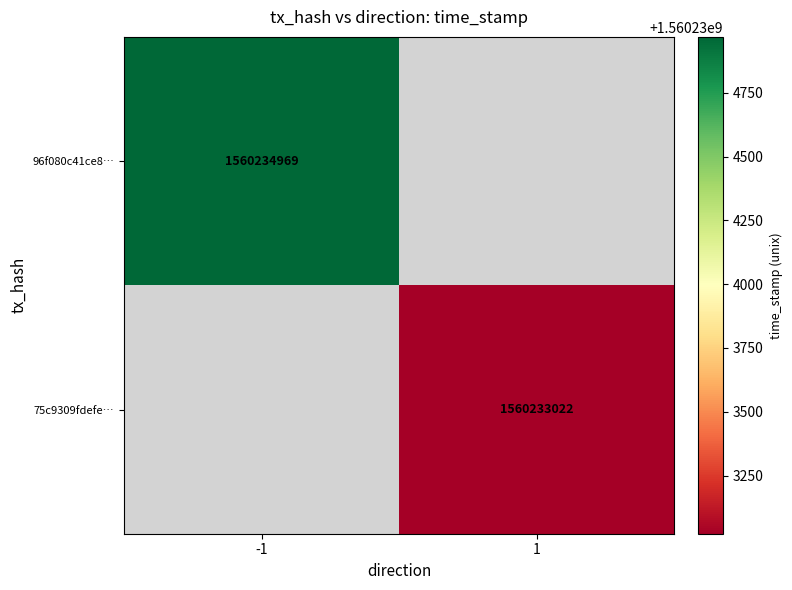

The 75c9309fdefe… series shows 2286139925.9 at 1. True or false?

False